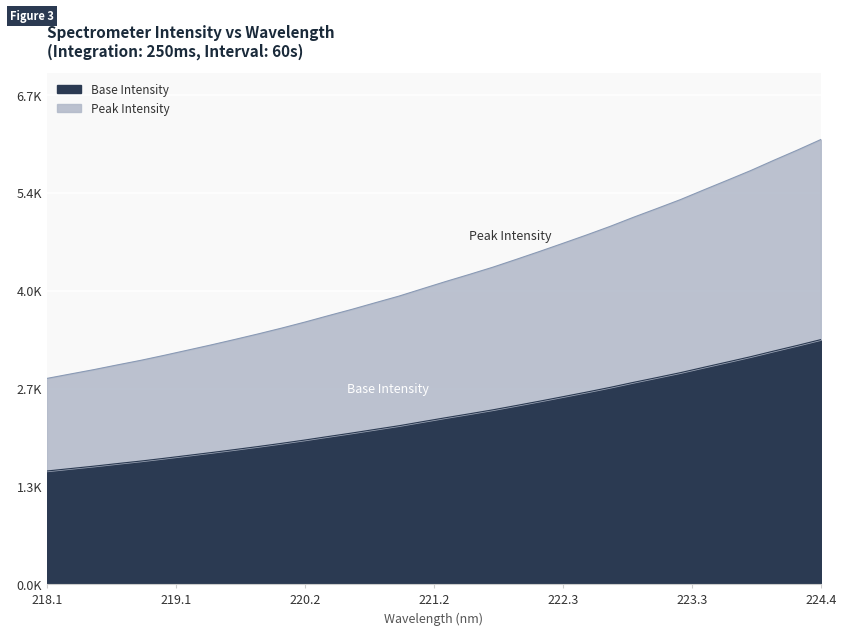

What is the greatest value displayed?

3364.3